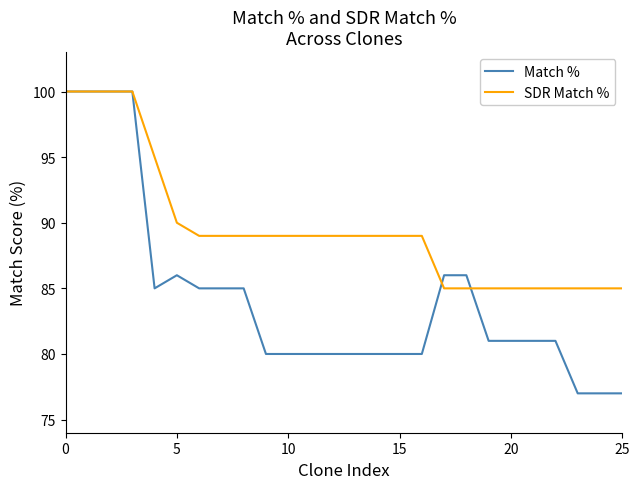

List the series in order of their overall mean, lowest first.

Match %, SDR Match %